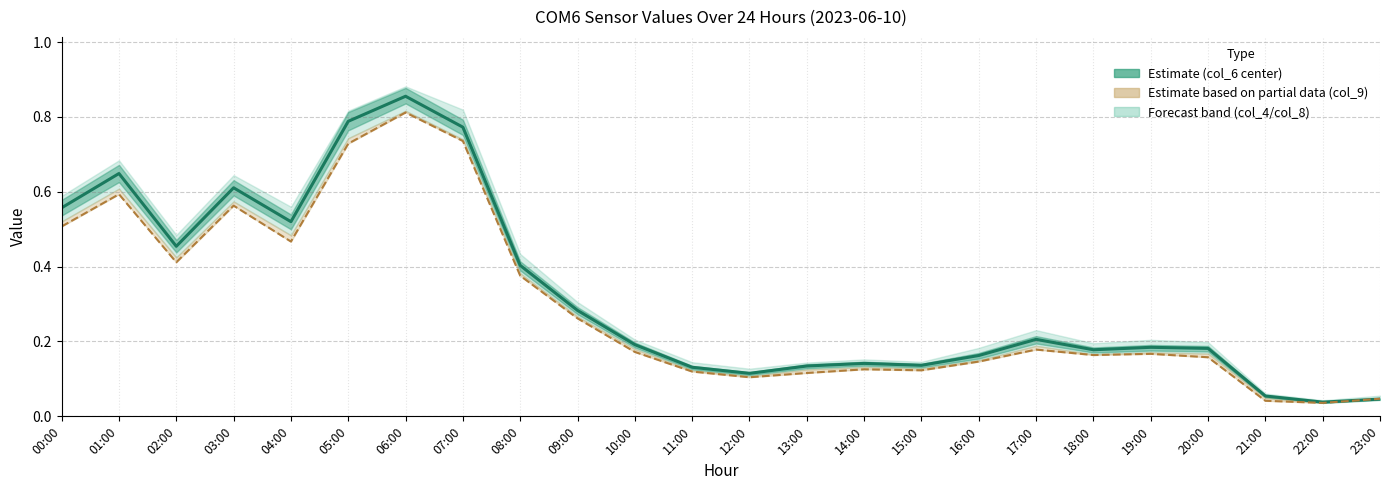

Which series has the largest range (max minus min)?

col_6 (center)